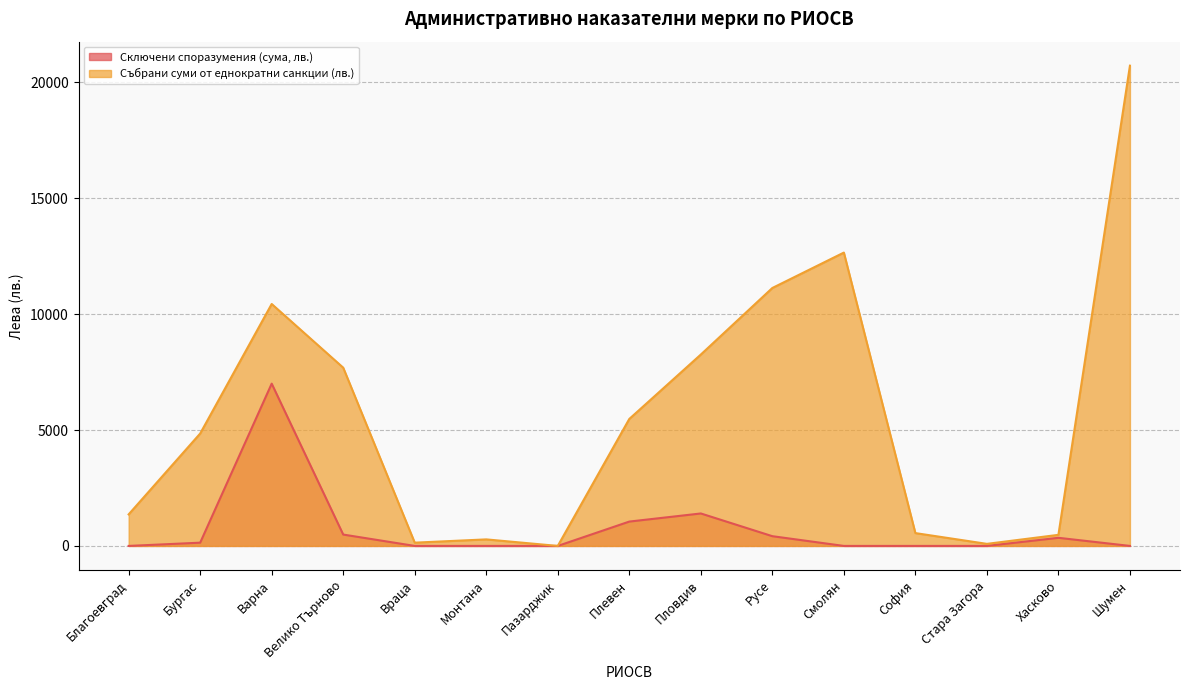

What is the highest value of the Сключени споразумения (сума, лв.) series?

7000.0